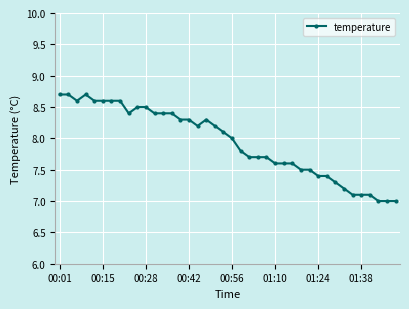

What is the value of the 14th point from the left?

8.4